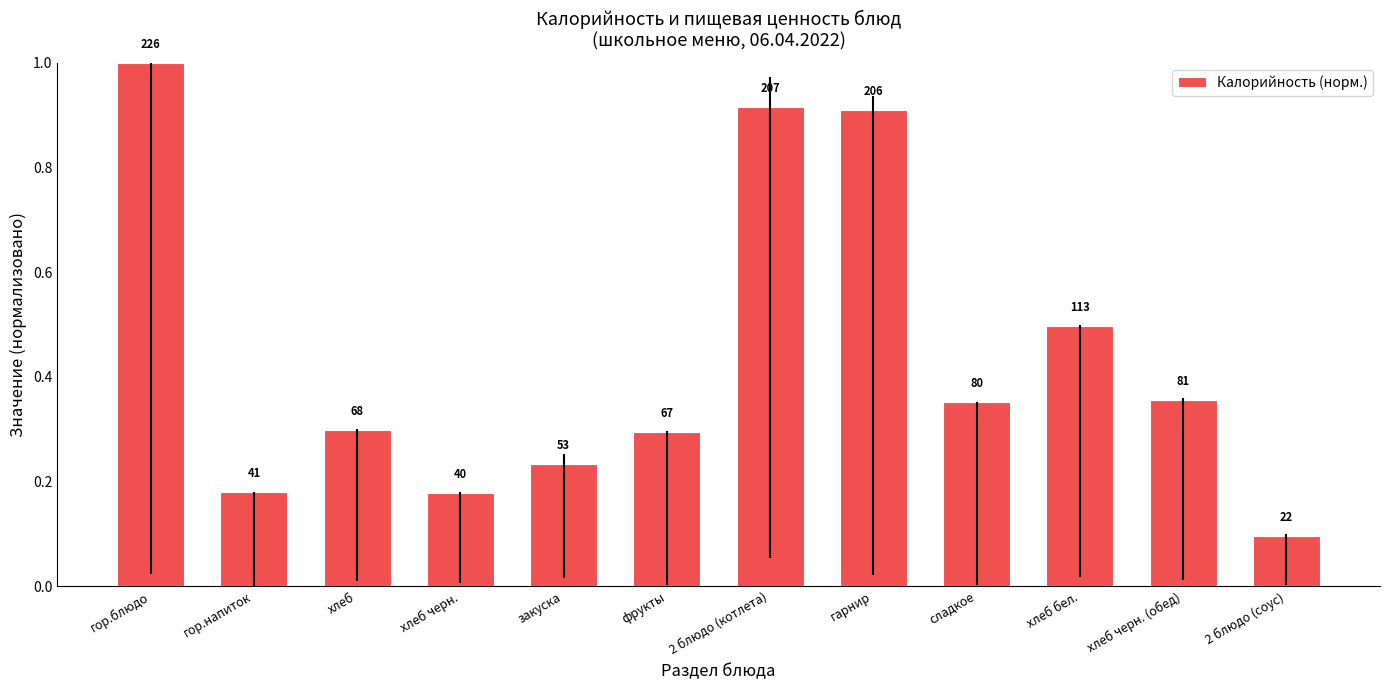

What is the label of the 12th bar from the right?

гор.блюдо